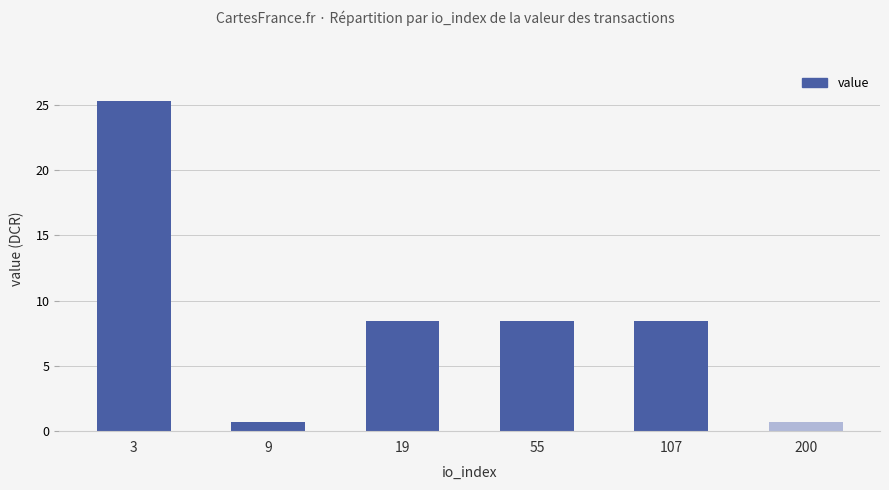

Which label corresponds to the largest value in the chart?

3